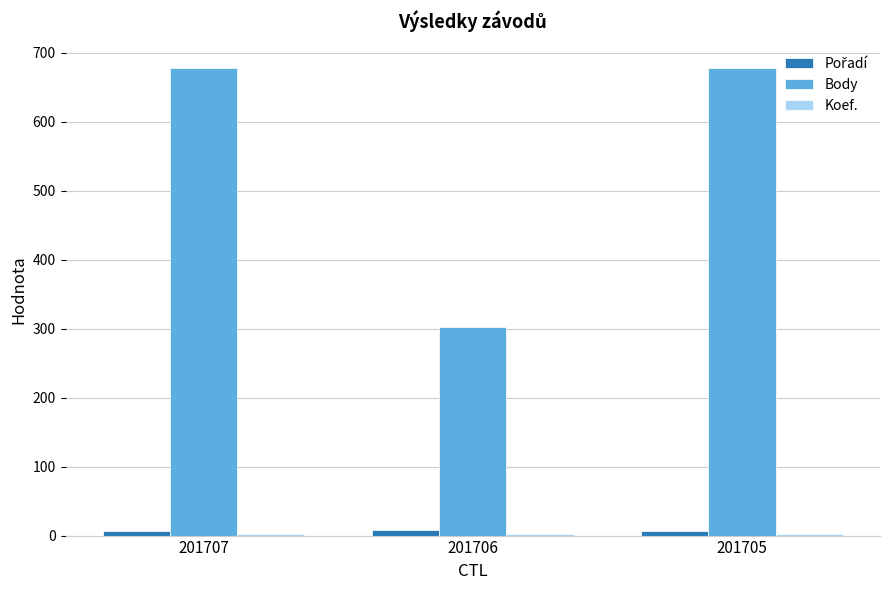

What is the lowest value of the Body series?

303